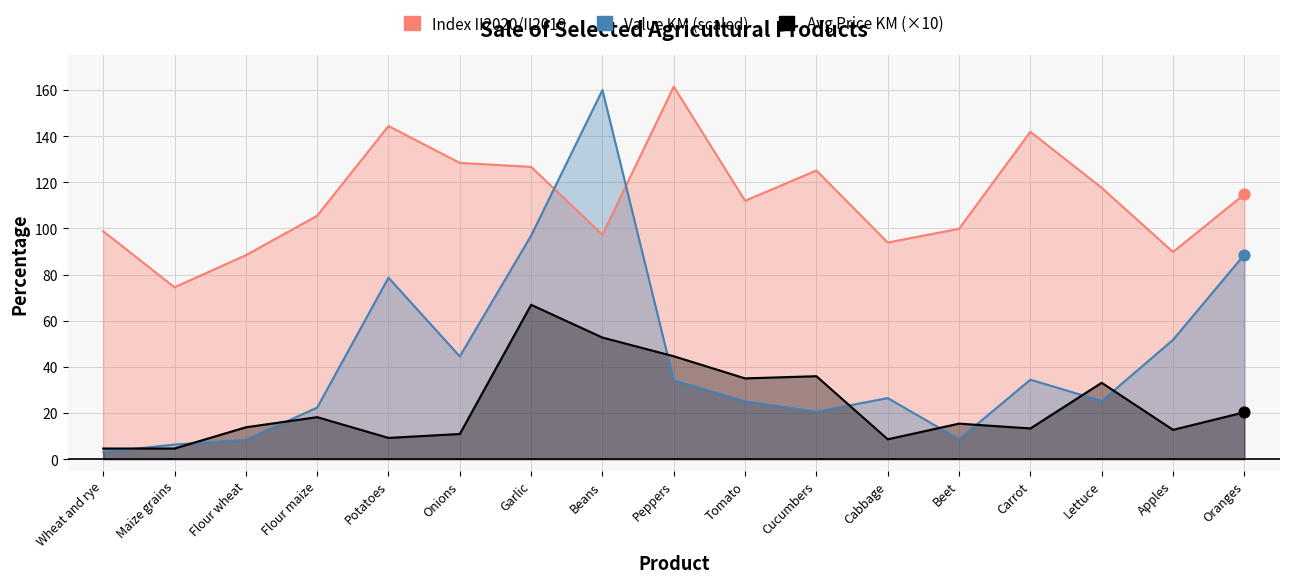

Which series has the largest Y range (max minus min)?

Value KM (scaled)